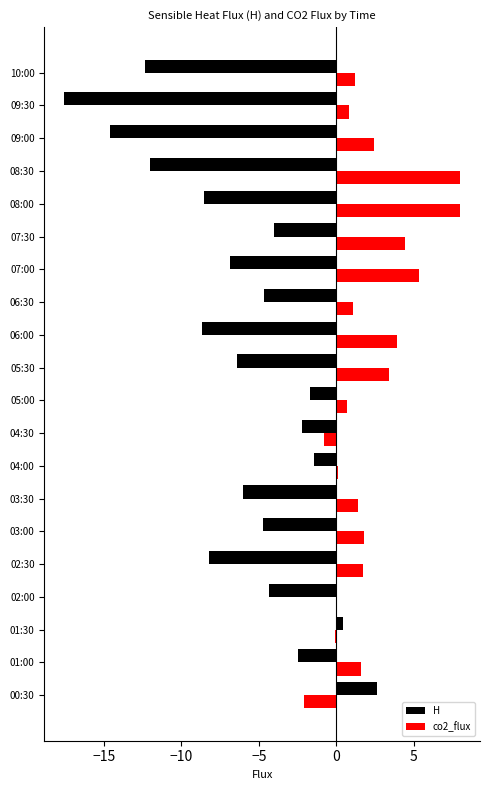

What is the greatest value displayed?

8.0